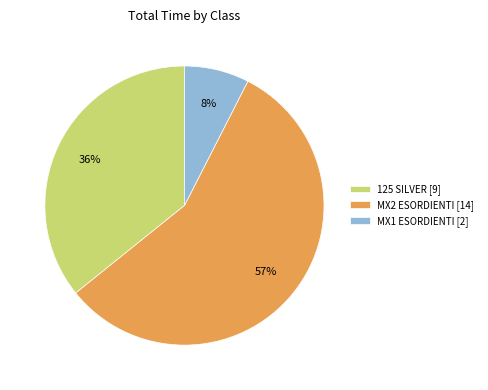

To the nearest percent, what percentage of the pie is MX1 ESORDIENTI [2]?

8%